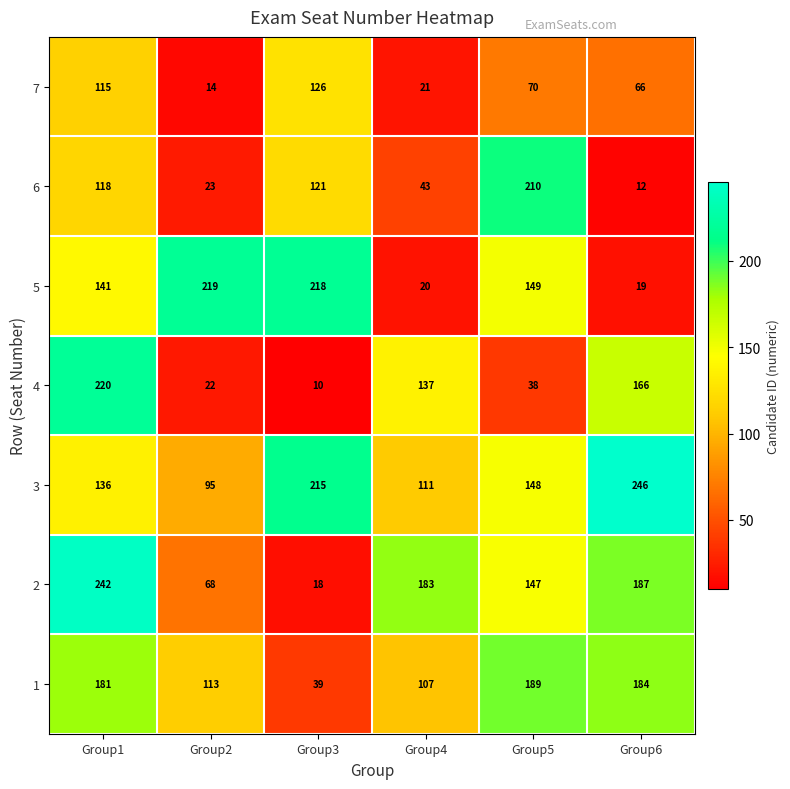

What is the sum of all 2 values?

845